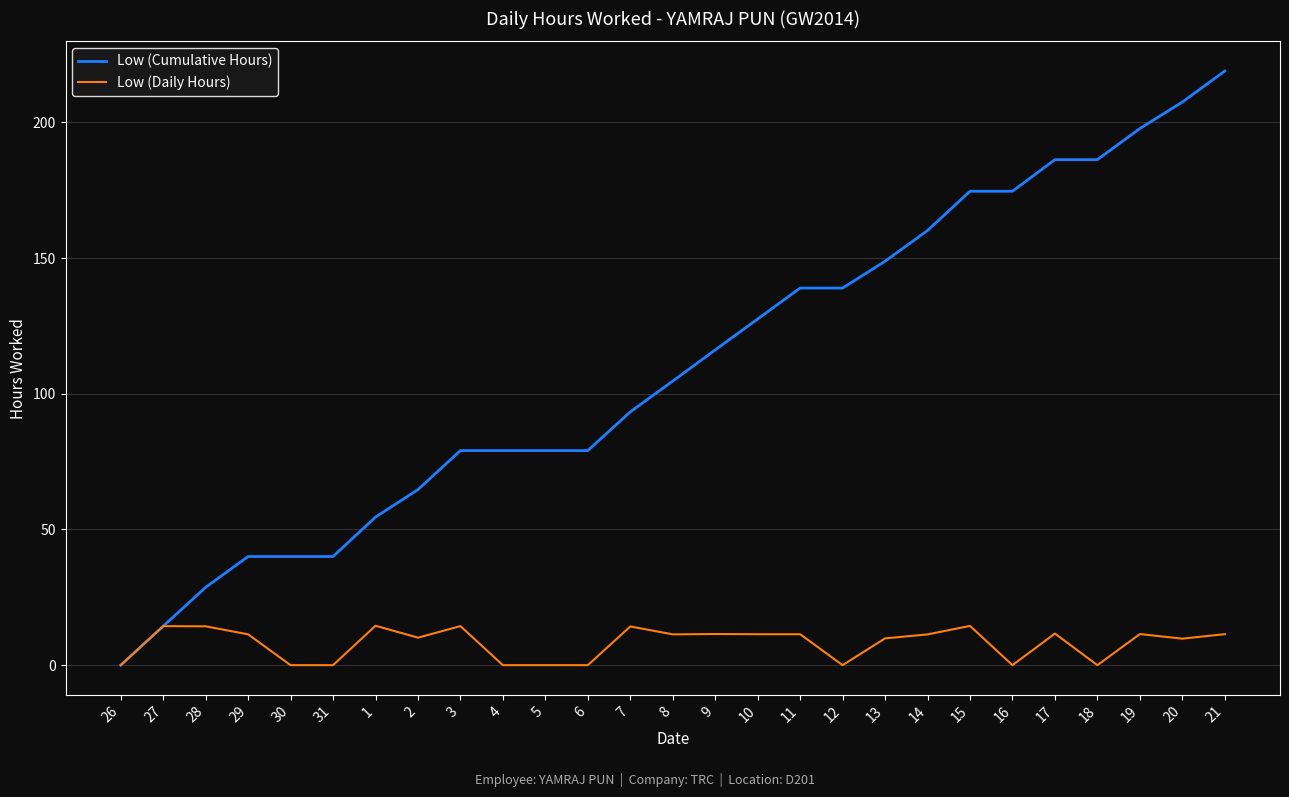

What is the difference between the maximum and minimum values in the Low (Daily Hours) series?

14.5